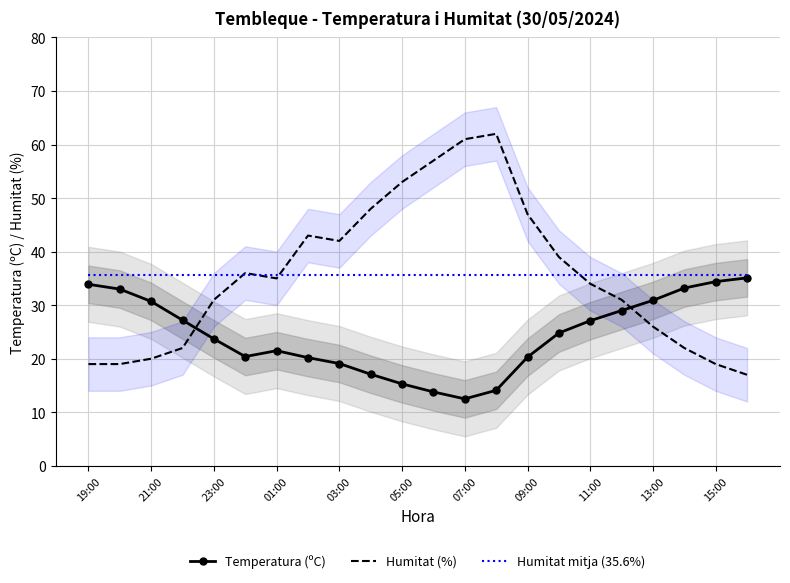

What is the average value of the Humitat mitja (35.6%) series?

35.6